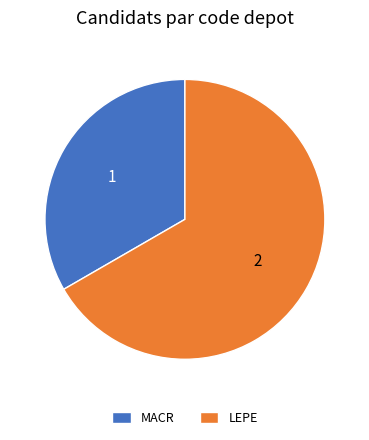

Rank the categories by value from lowest to highest.

MACR, LEPE